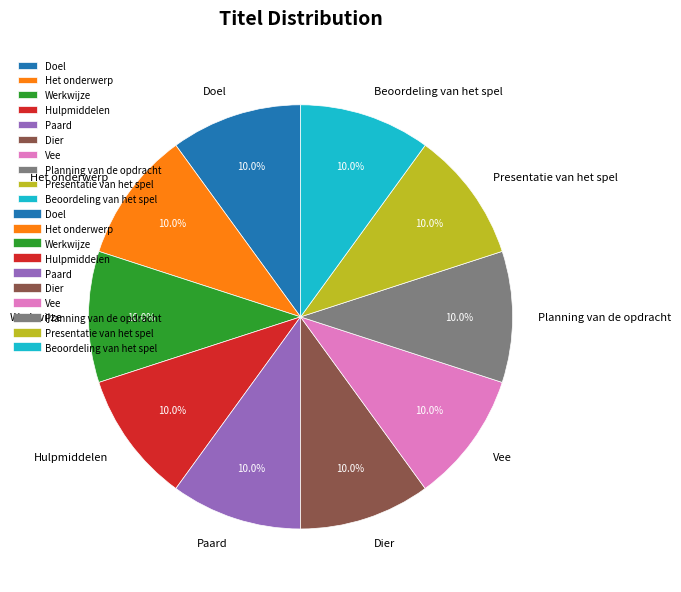

What percentage do Vee and Paard together represent?

20.0%